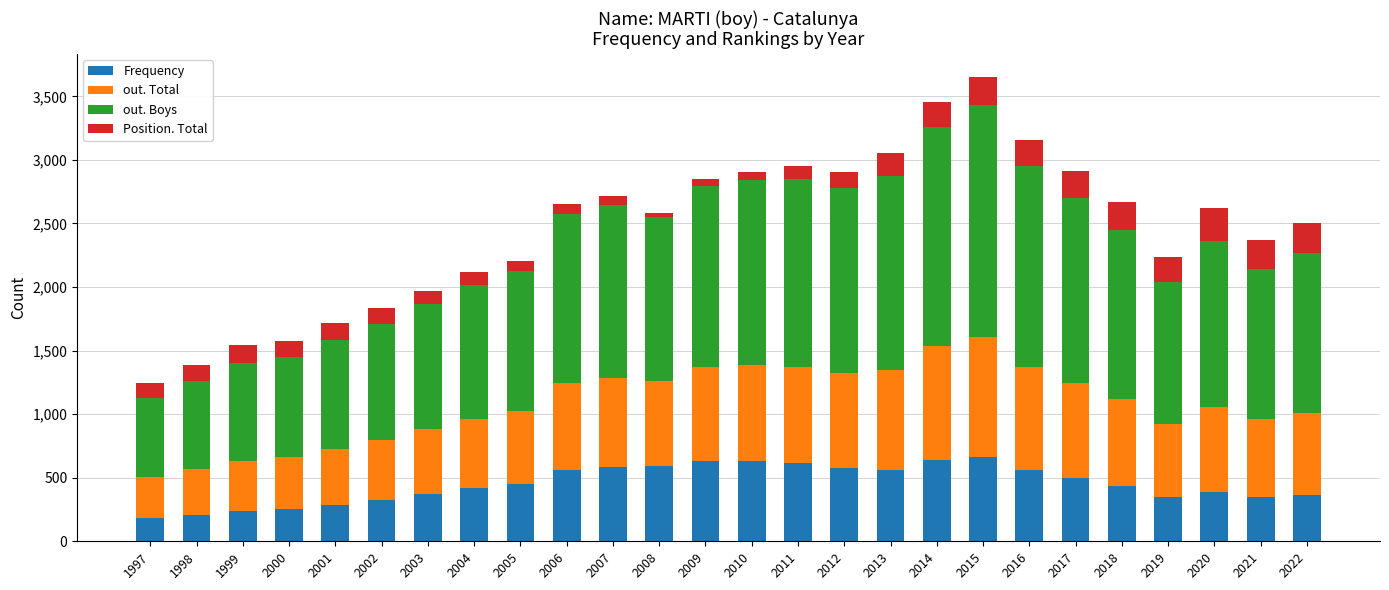

What is the sum of all Frequency values?

11724